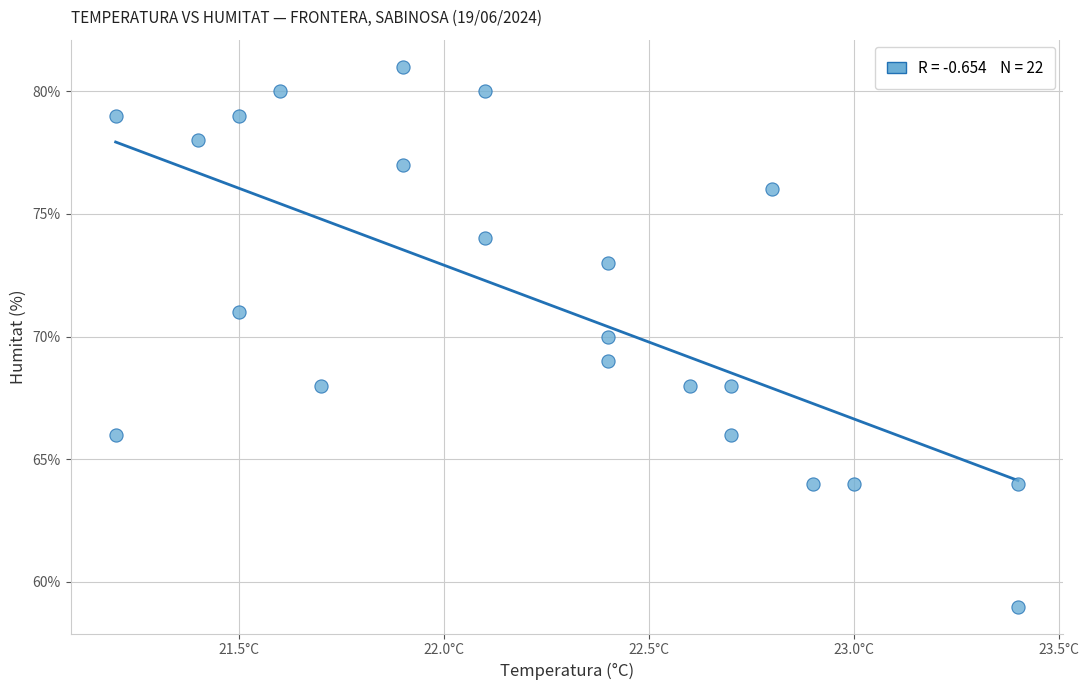

What is the range of Y values (max minus min)?

22